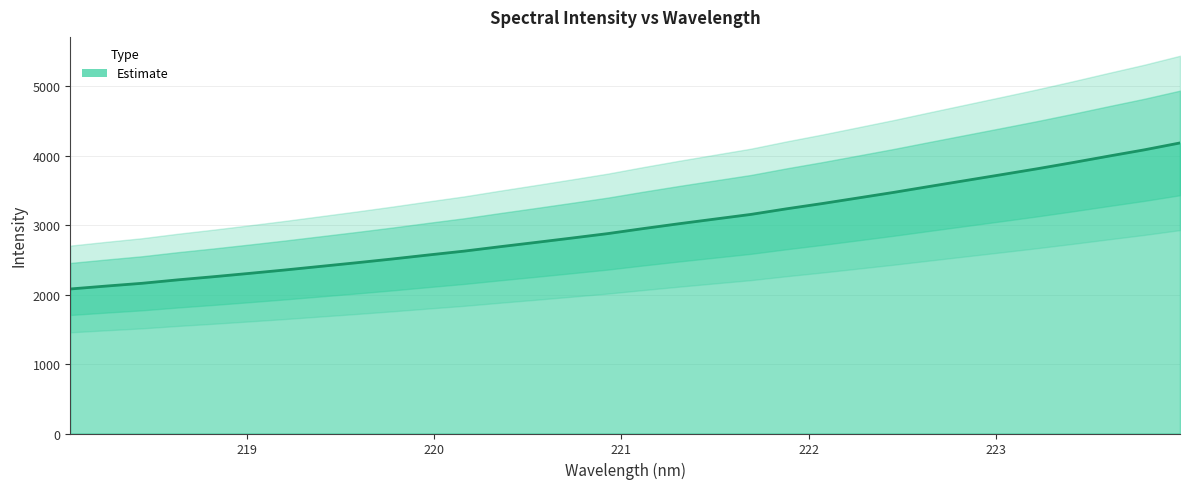

What is the difference between the maximum and second lowest values?

2062.3